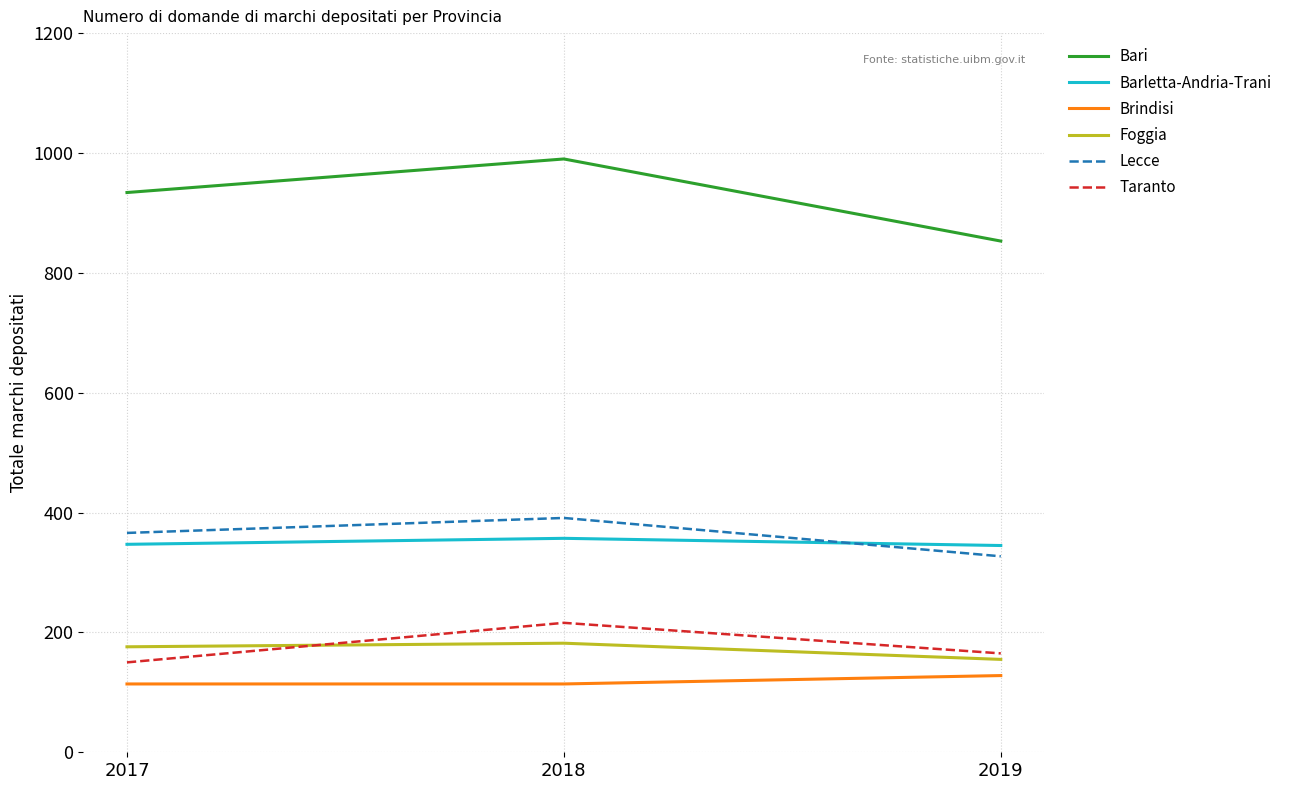

How many series are shown in this chart?

6